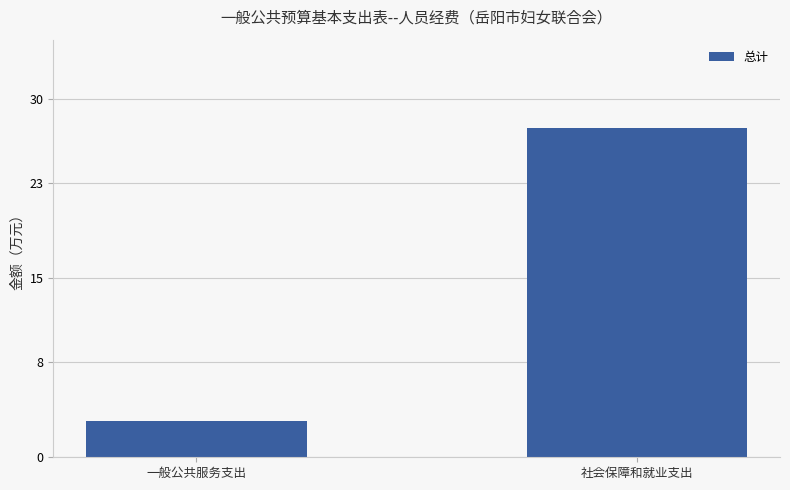

The value at 社会保障和就业支出 is 27.6. True or false?

True